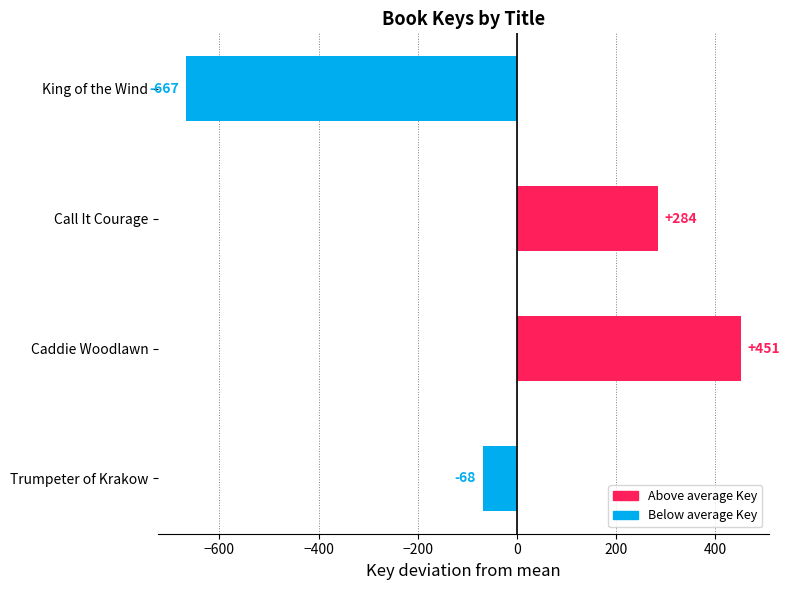

What is the difference between the maximum and minimum values?

1119.0